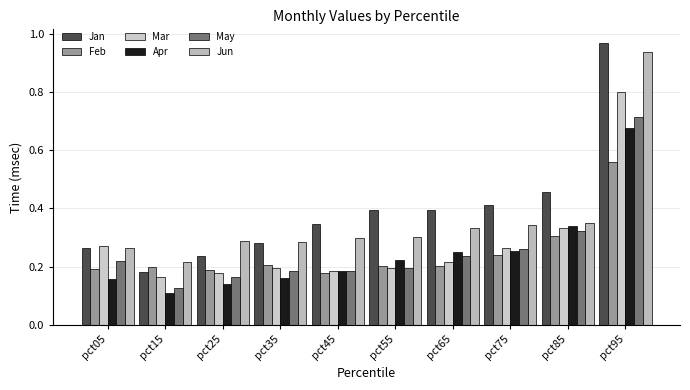

At pct75, list the series in order from largest to smallest.

Jan, Jun, Mar, May, Apr, Feb